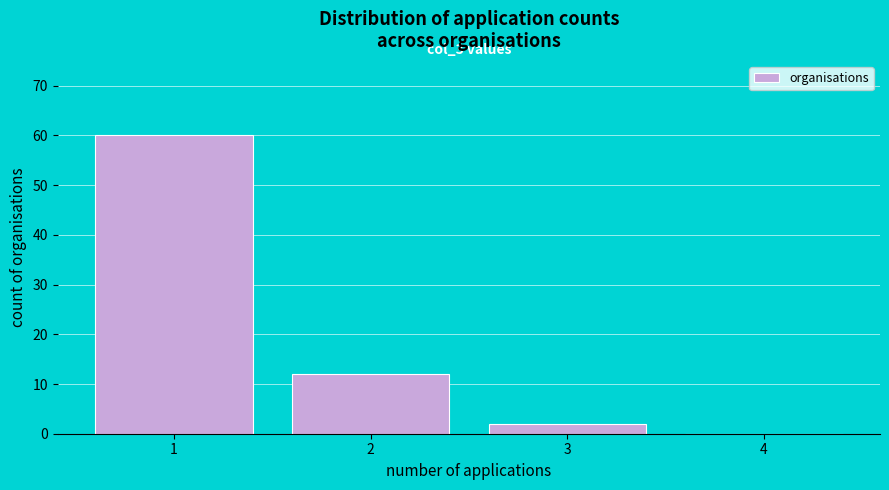

Reading left to right, what are all the values shown in this chart?

1=60	2=12	3=2	4=0